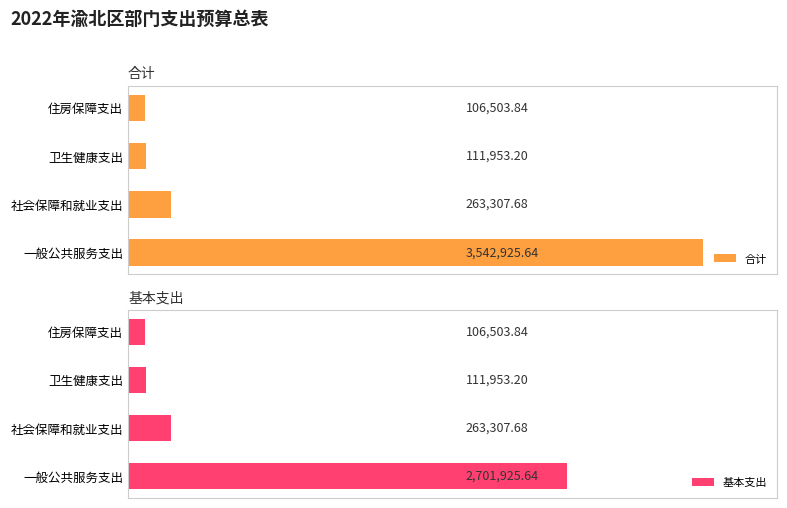

What is the difference between the maximum and second lowest values in the 合计 series?

3430972.4